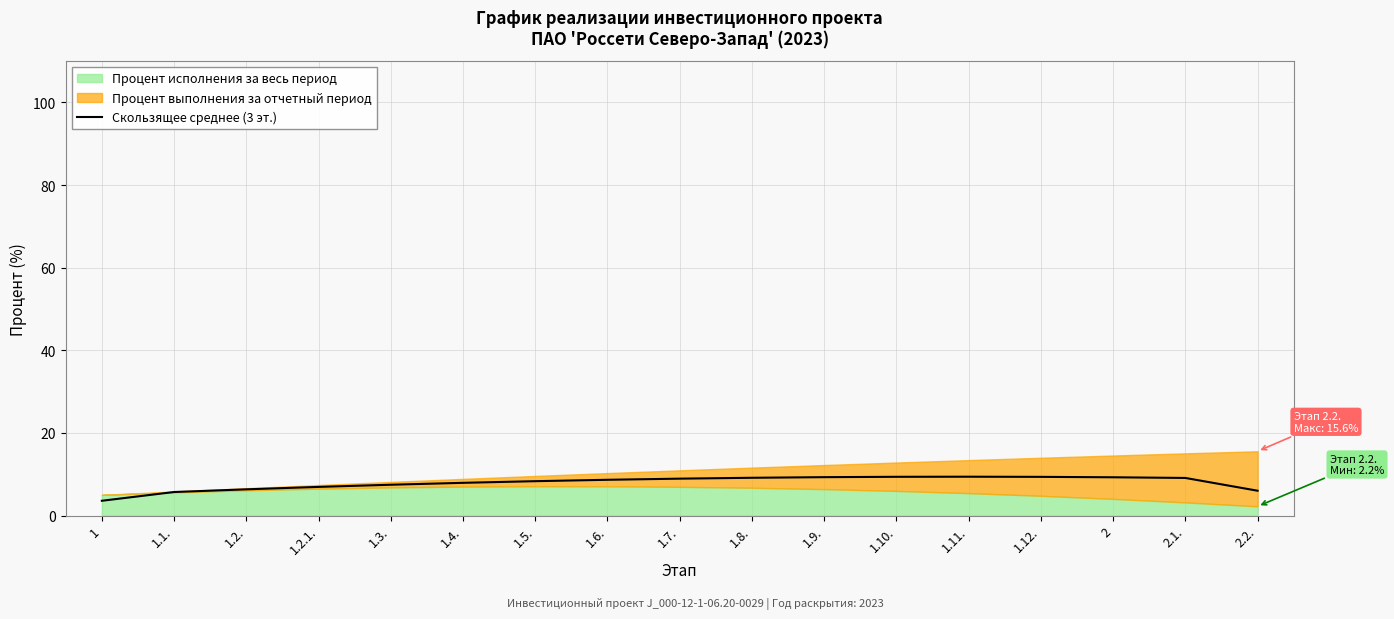

Reading left to right, extract all data points from this chart.

1=3.6	1.1.=5.7	1.2.=6.3	1.2.1.=6.9	1.3.=7.5	1.4.=7.9	1.5.=8.3	1.6.=8.6	1.7.=8.9	1.8.=9.1	1.9.=9.3	1.10.=9.4	1.11.=9.4	1.12.=9.4	2=9.3	2.1.=9.1	2.2.=6.0